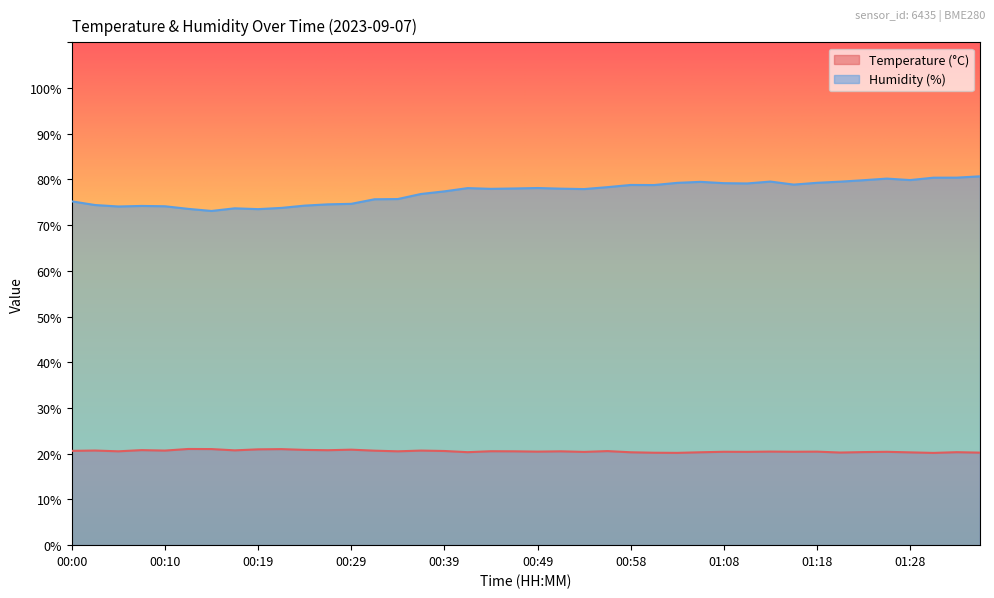

True or false: Humidity (%) has more than 1 points higher than both neighbors.

True